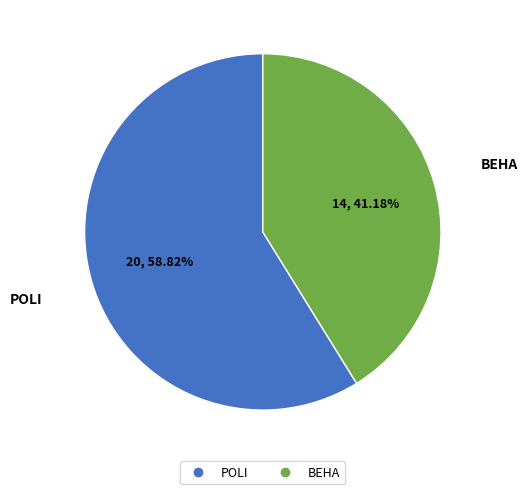

Between BEHA and POLI, which is larger?

POLI